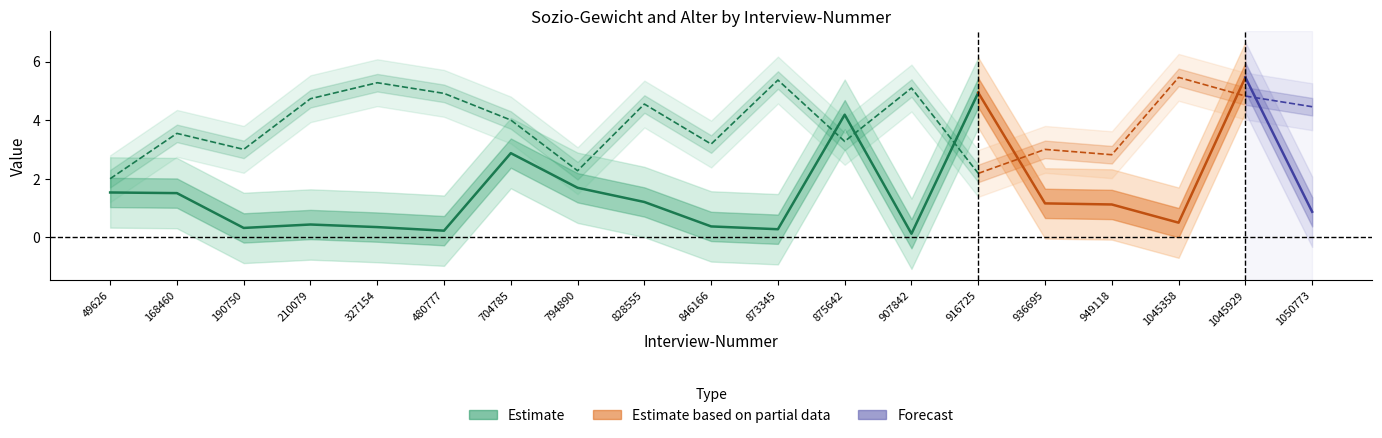

Rank the categories by value from lowest to highest.

907842, 480777, 873345, 190750, 327154, 846166, 210079, 828555, 168460, 49626, 794890, 704785, 875642, 916725